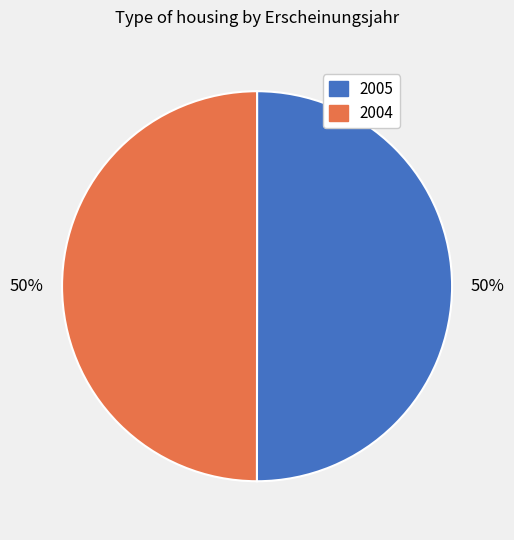

To the nearest percent, what is the average slice percentage?

50%